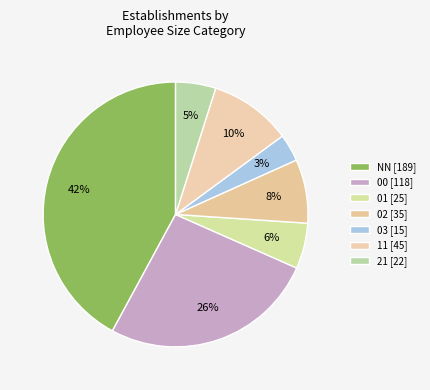

Is 01 the majority of the pie?

No